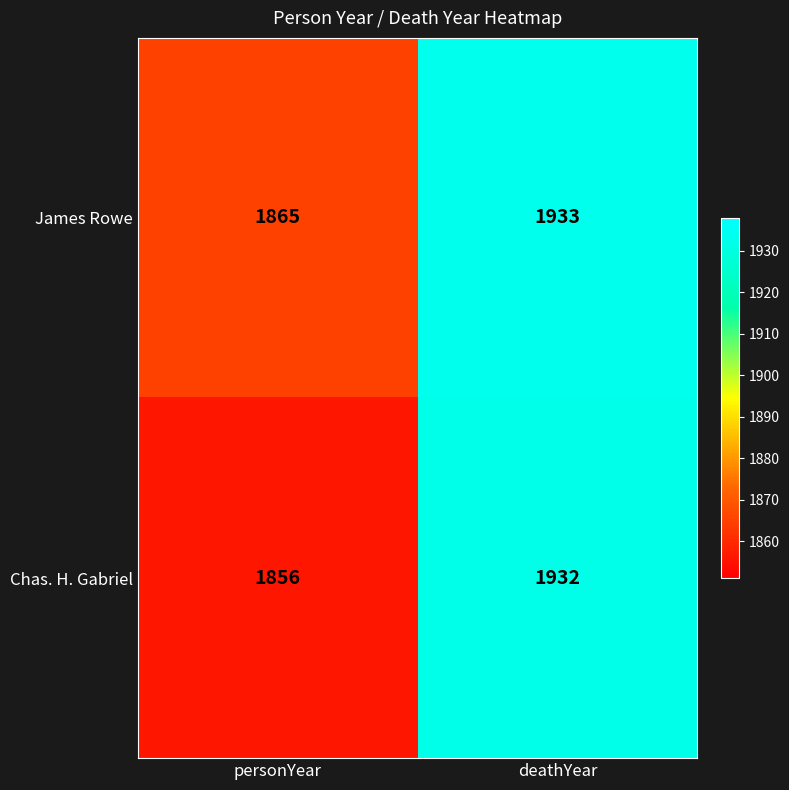

Which series has the largest total across all categories?

James Rowe